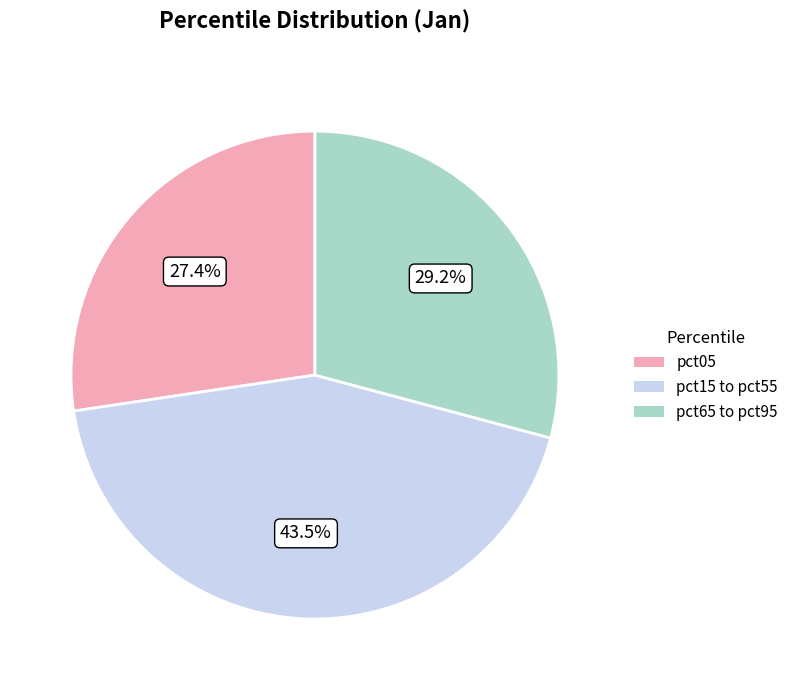

What is the ratio of the value at pct05 to the value at pct65 to pct95?

0.9